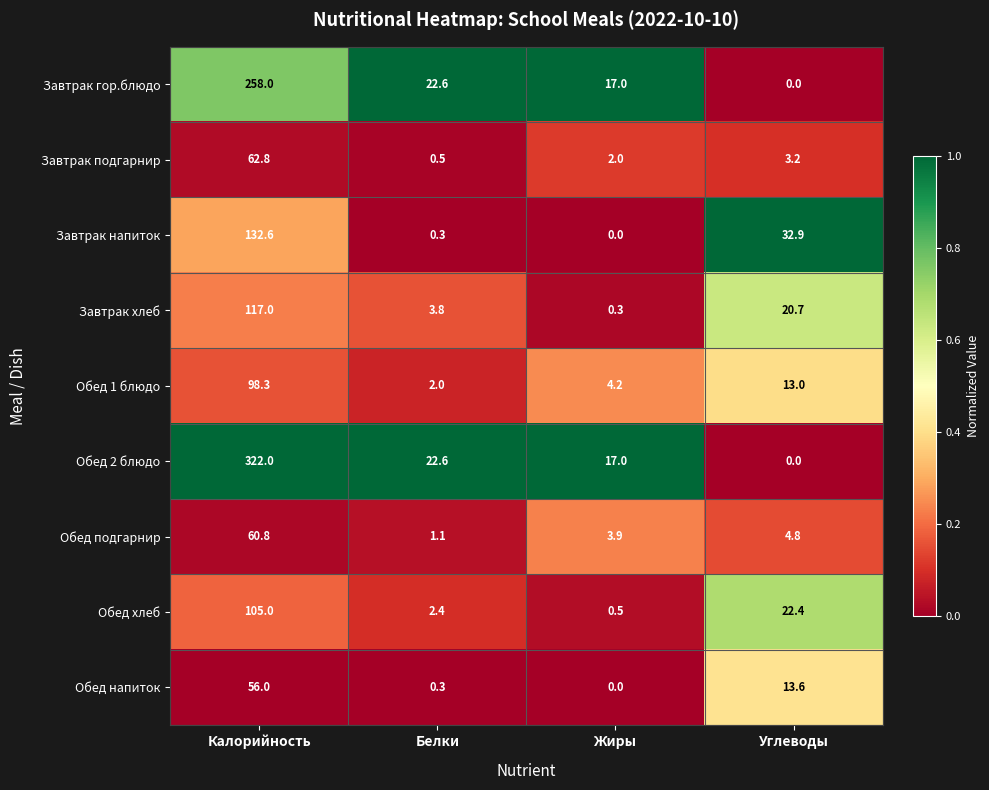

At which category does the chart reach its peak across all series?

Калорийность